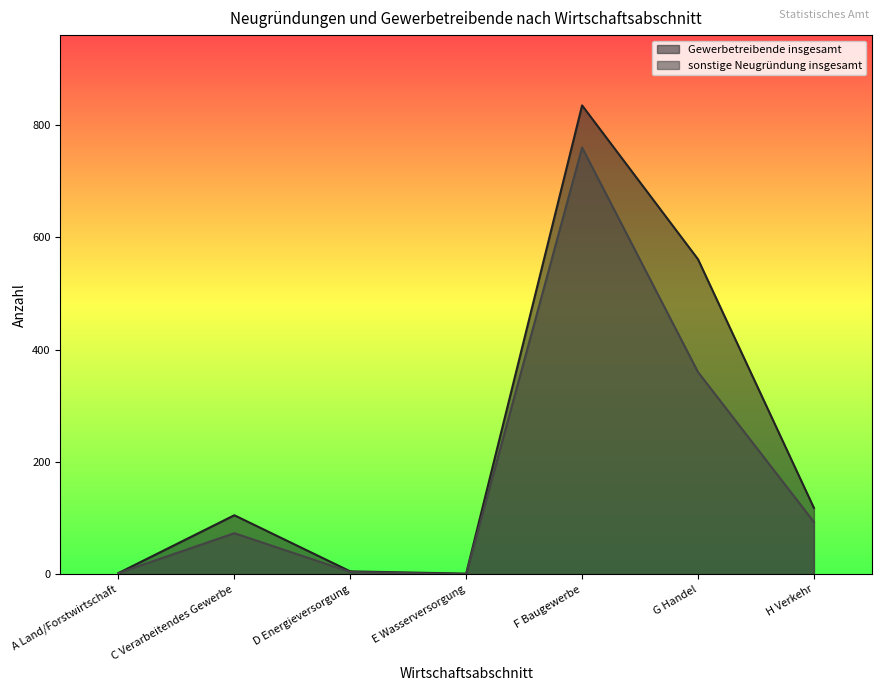

Which has a higher value, E Wasserversorgung or H Verkehr?

H Verkehr